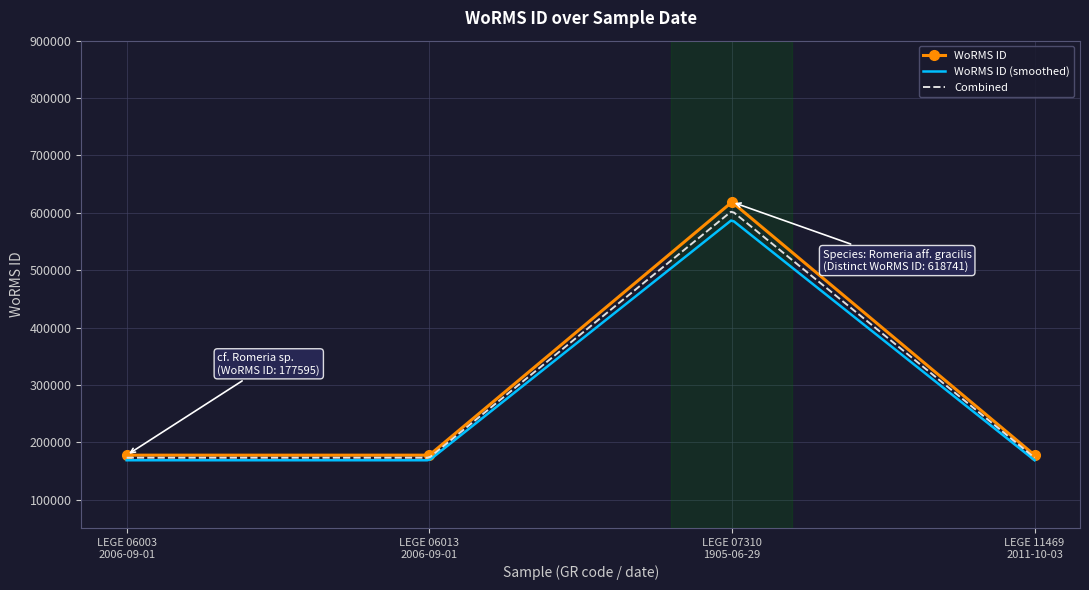

True or false: WoRMS ID has more than 1 points higher than both neighbors.

False